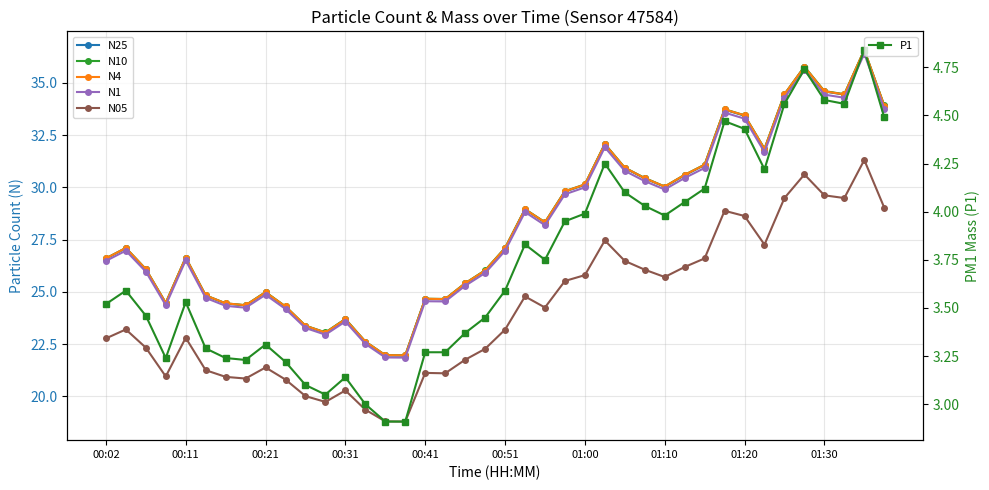

In N10, how many points are lower than both neighbors (excluding endpoints)?

9